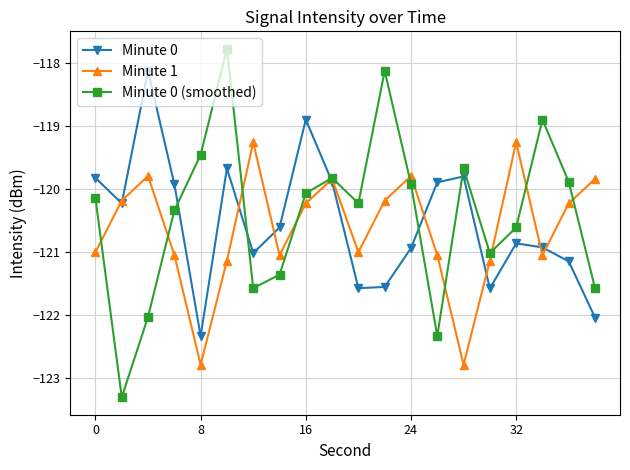

Does the chart have visible grid lines?

Yes